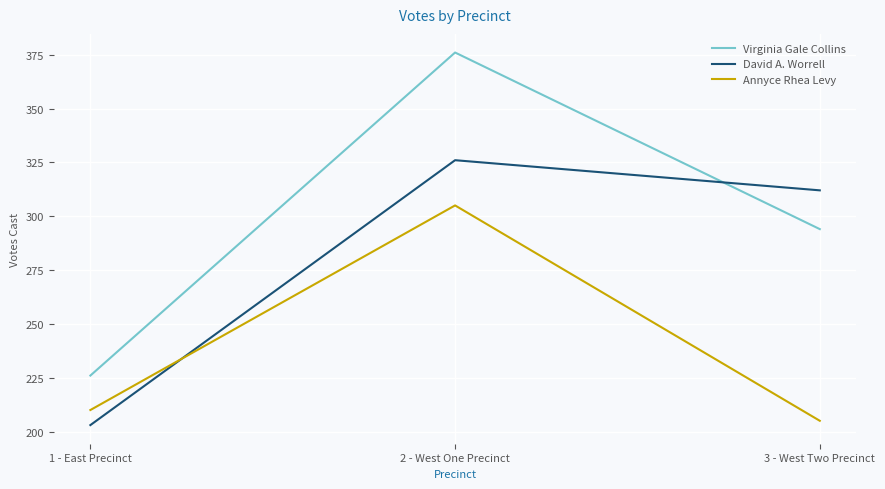

What is the difference between the maximum and second lowest values in the Virginia Gale Collins series?

82